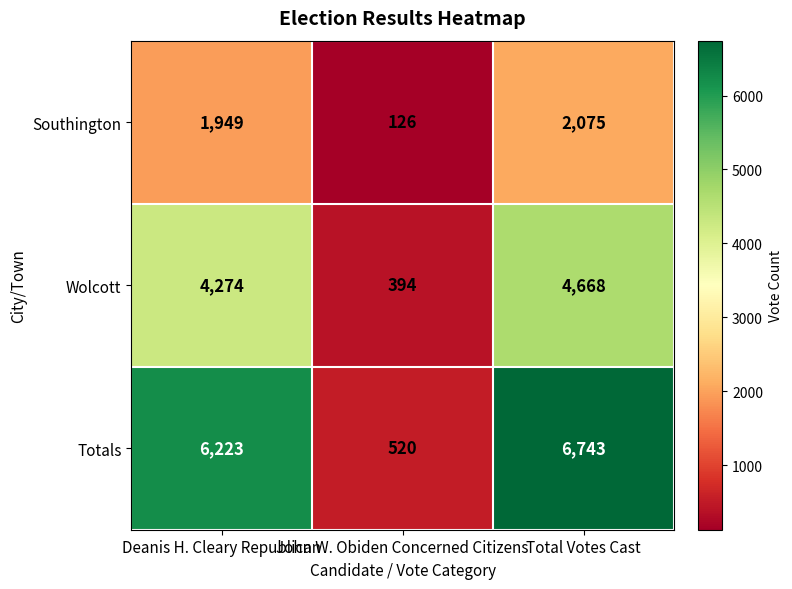

What is the sum of all Wolcott values?

9336